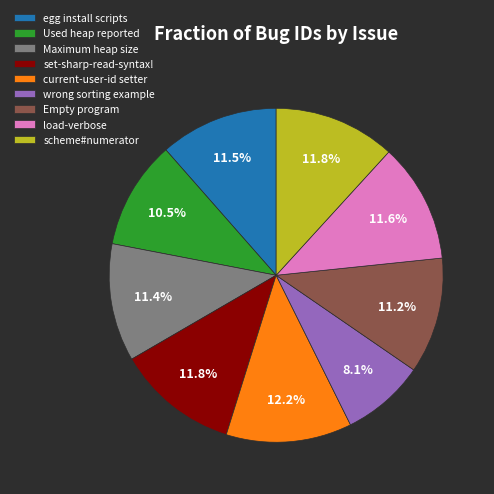

Does set-sharp-read-syntax! represent more than half of the total?

No